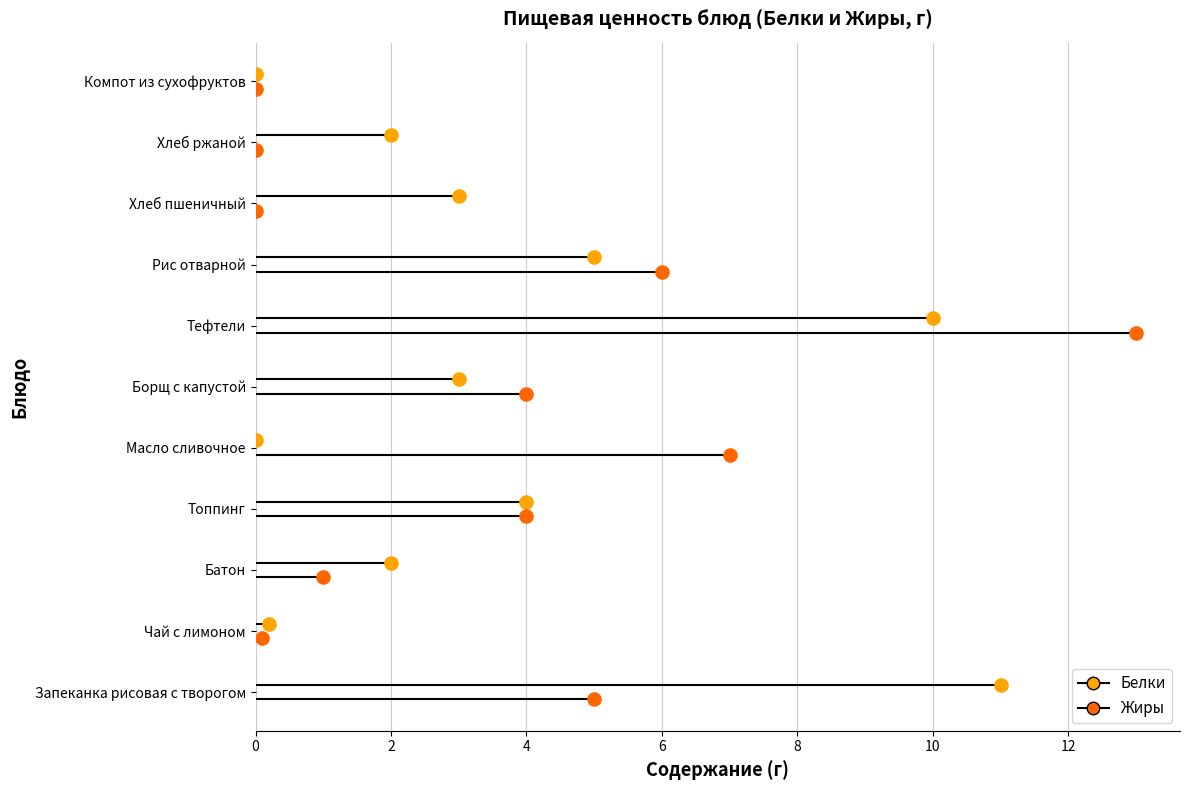

What is the total value across all series at Запеканка рисовая с творогом?

16.0